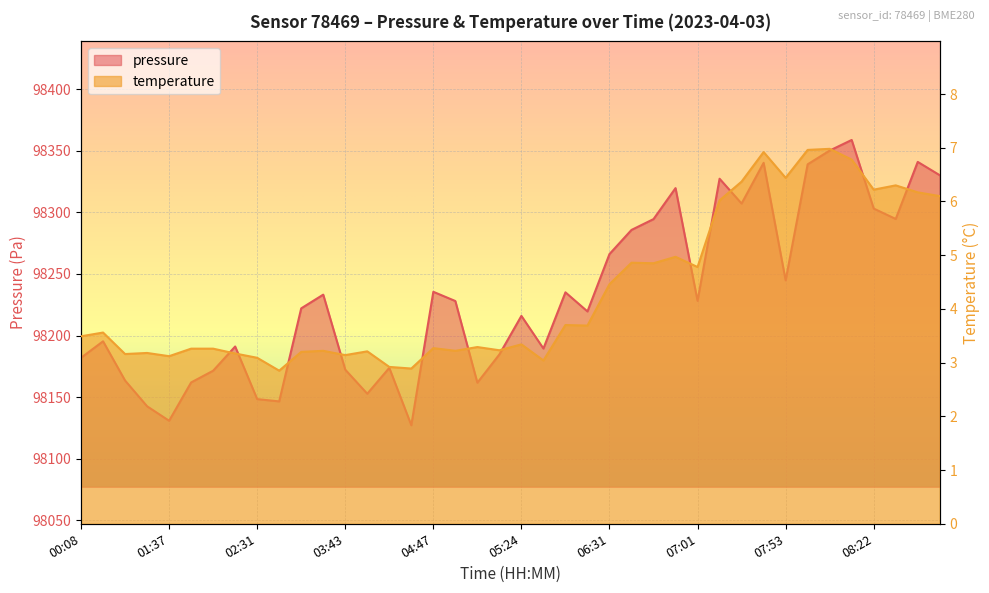

How many categories are shown in the chart?

40